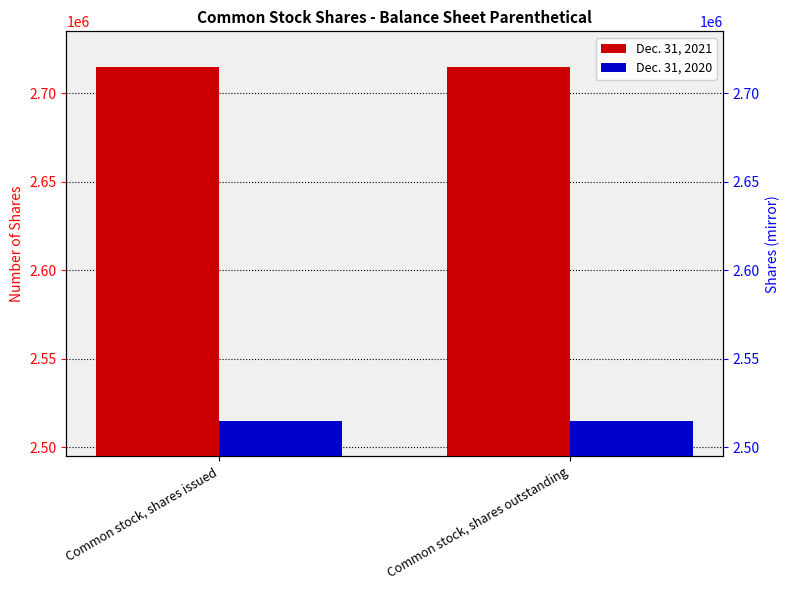

Where is Dec. 31, 2021 nearest to the value 2715000?

Common stock, shares issued